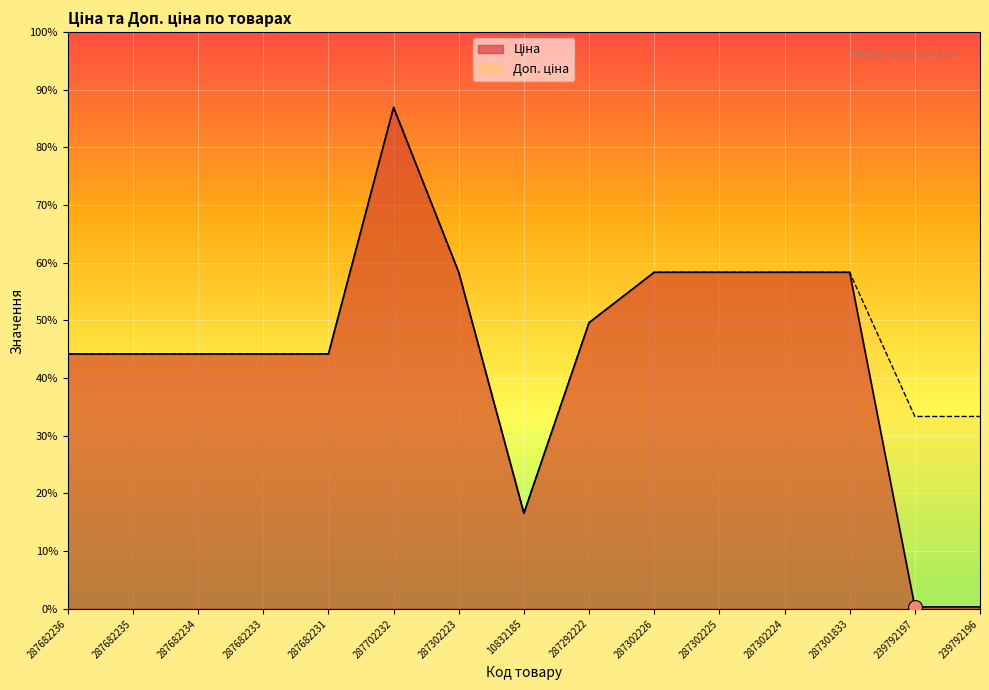

In Ціна, how many points are lower than both neighbors (excluding endpoints)?

1